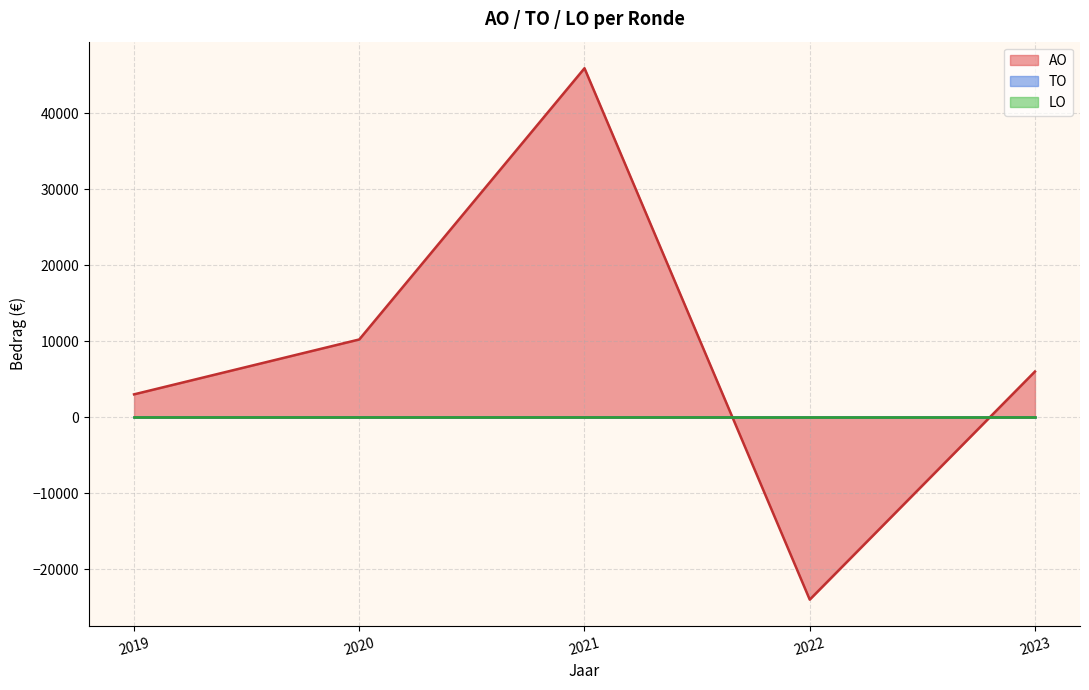

Does the chart have visible grid lines?

Yes